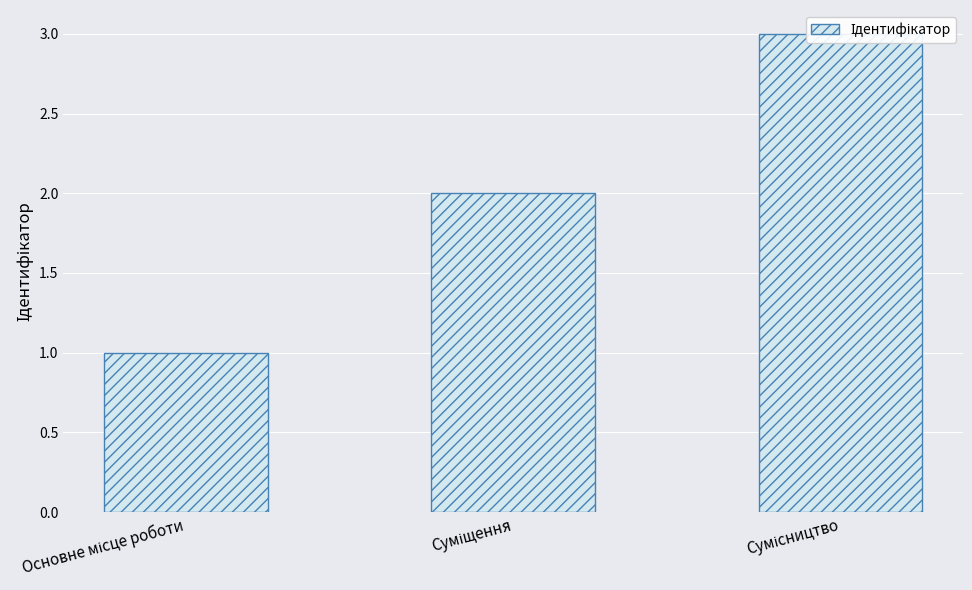

Reading right to left, extract all data points from this chart.

Сумісництво=3	Суміщення=2	Основне місце роботи=1